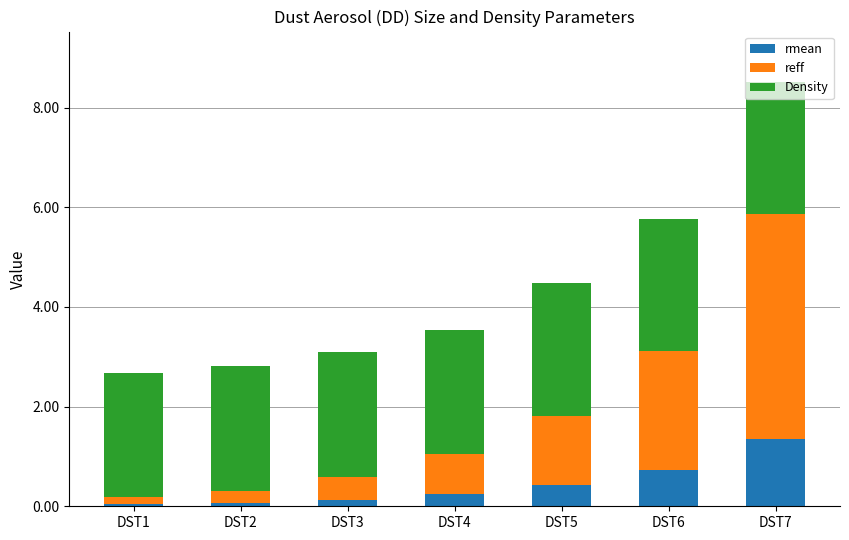

The rmean series shows 0.0 at DST1. True or false?

True